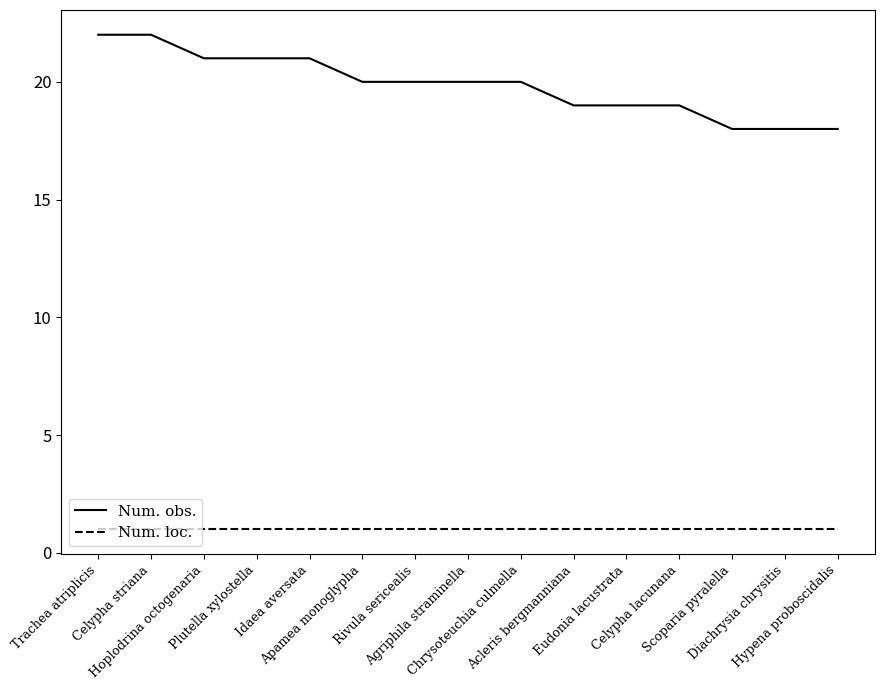

Rank the series by their maximum value, from lowest to highest.

Num. loc., Num. obs.